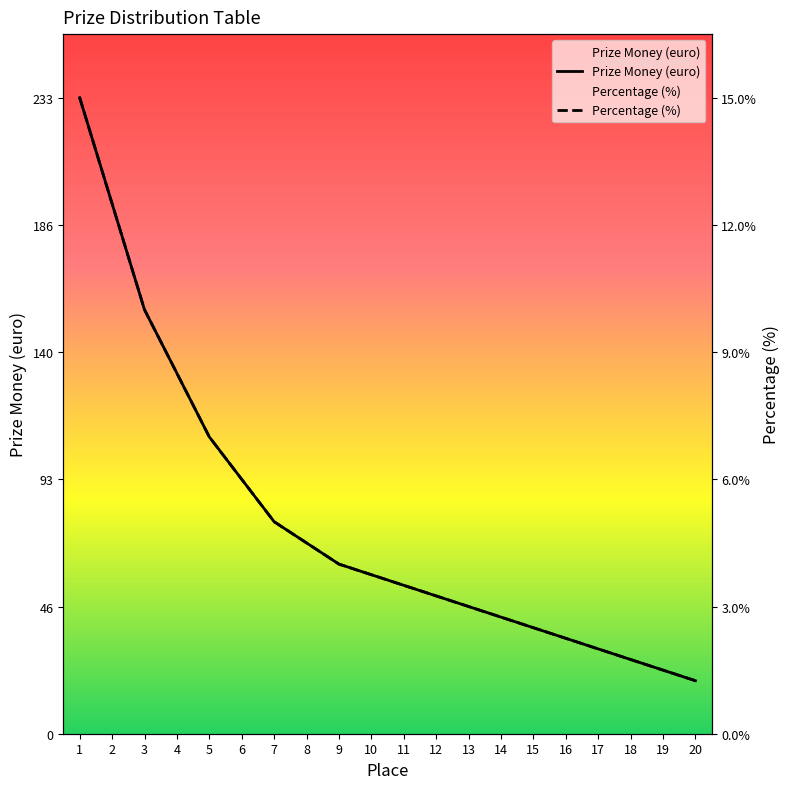

Is it true that Percentage equals 77.8 at 7?

True